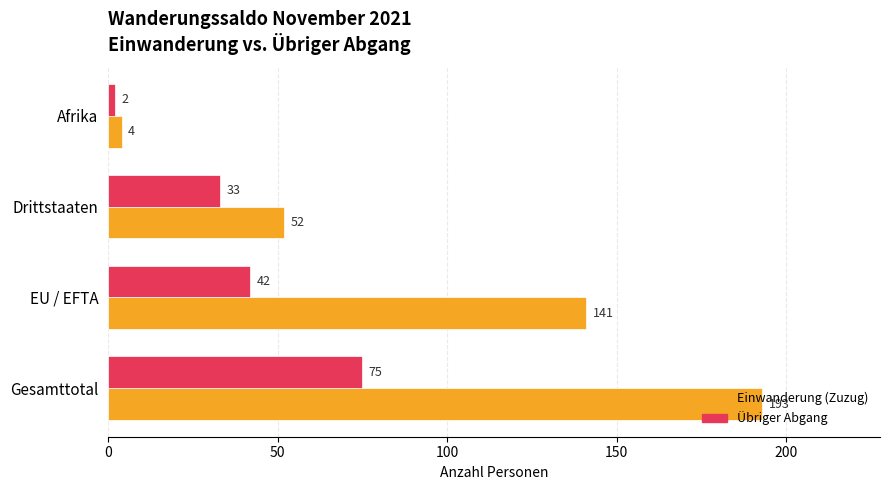

What is the average value of the Übriger Abgang series?

38